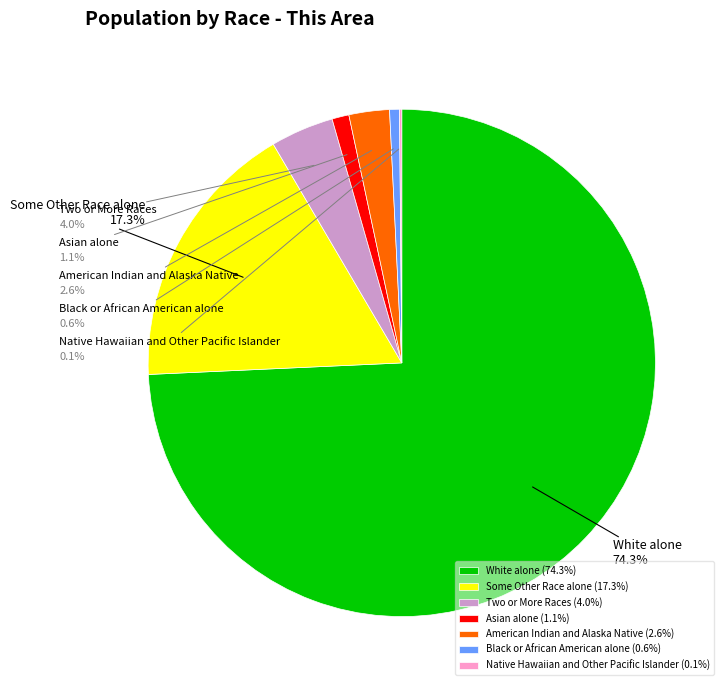

To the nearest percent, what is the combined percentage of White alone and Asian alone?

75%